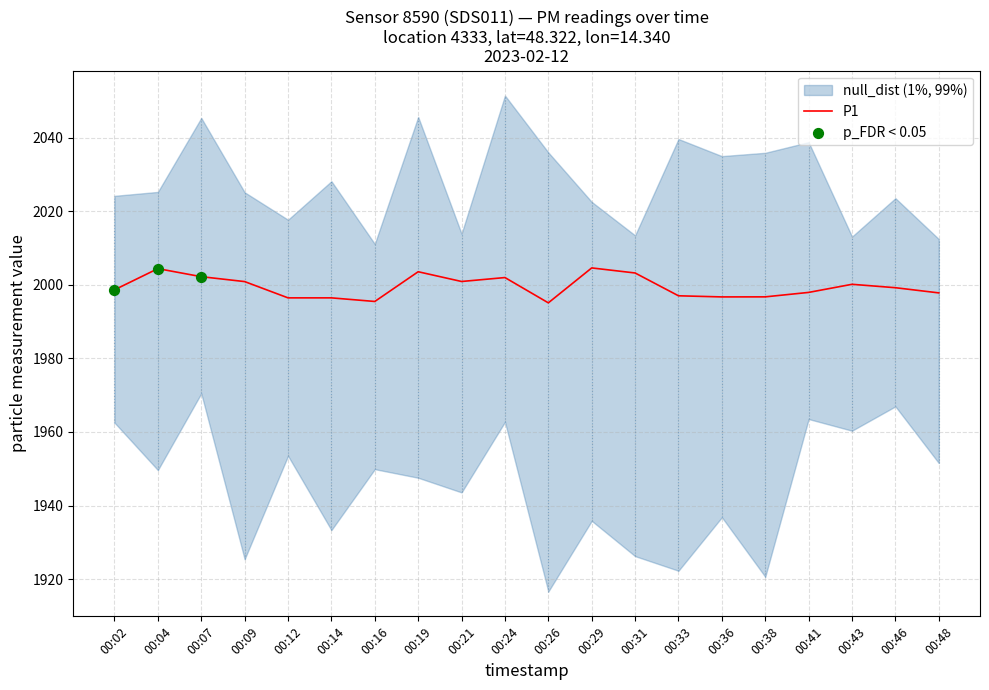

Between 00:26 and 00:04, which is larger?

00:04